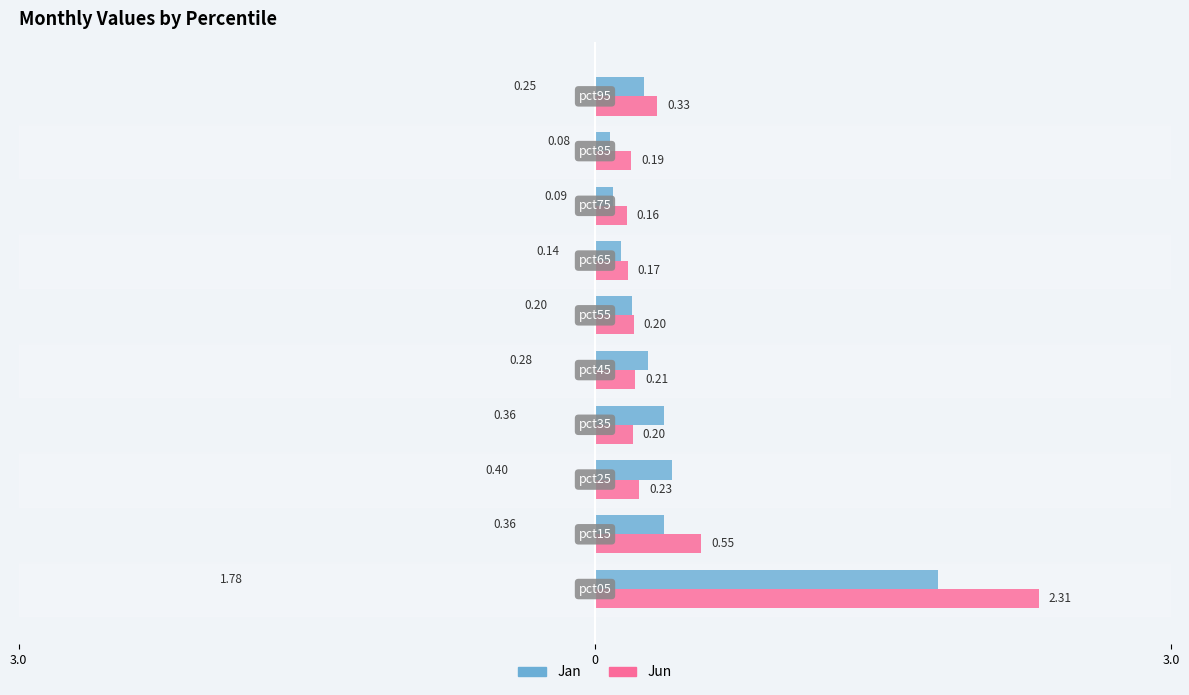

What are all the series names shown in the legend?

Jan, Jun